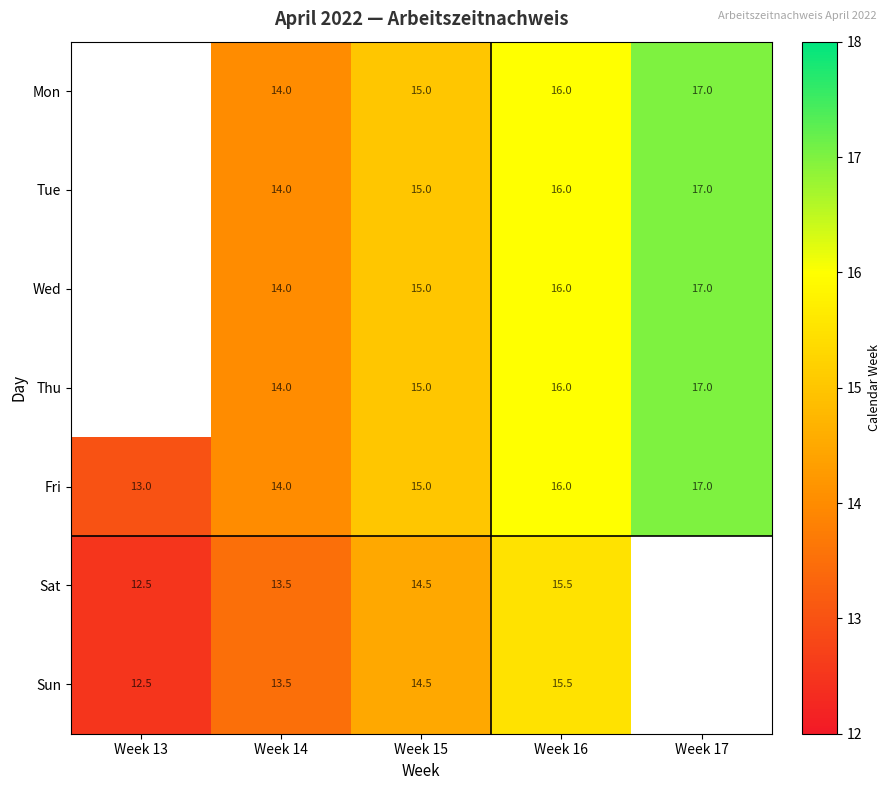

What is the approximate value of Fri at Week 13?

13.0